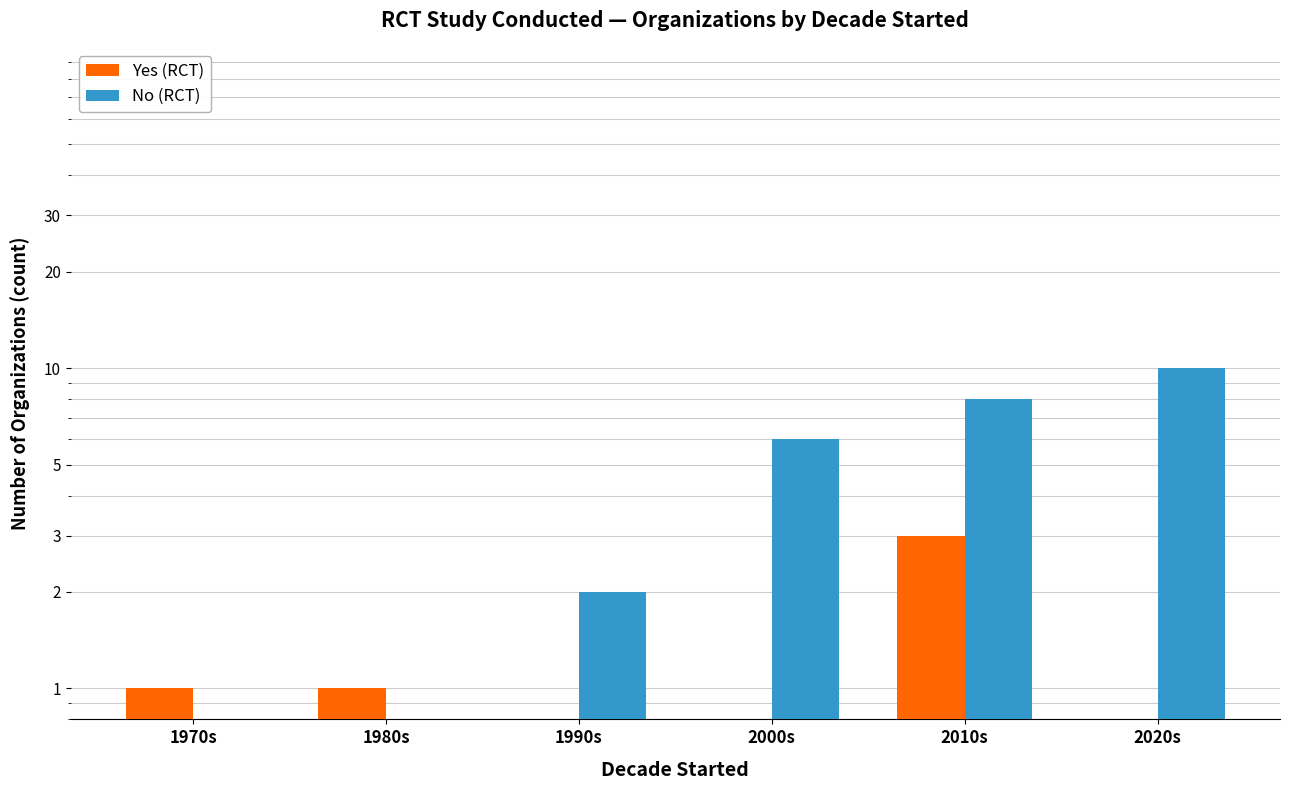

How many data points does each series have?

6